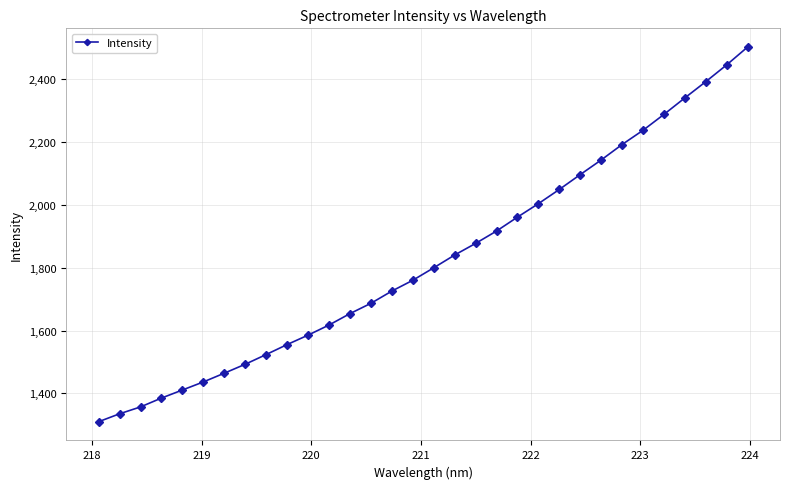

What is the greatest value displayed?

2502.8